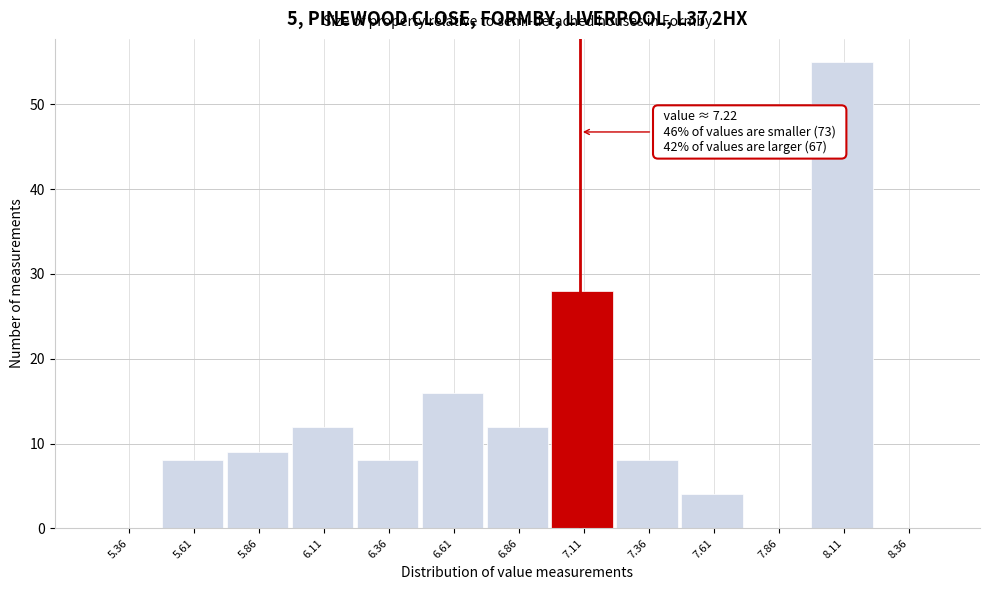

Reading left to right, what are all the values shown in this chart?

5.36=0	5.61=8	5.86=9	6.11=12	6.36=8	6.61=16	6.86=12	7.11=28	7.36=8	7.61=4	7.86=0	8.11=55	8.36=0